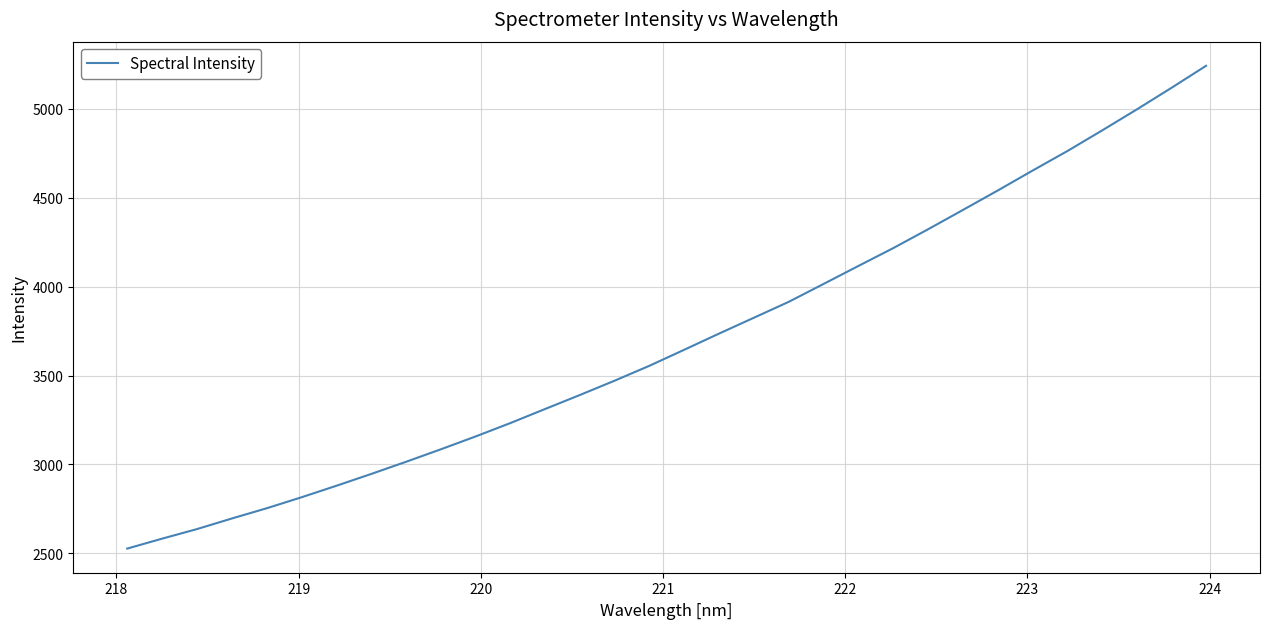

Reading left to right, list all the values displayed in this chart.

2526.2	2581.9	2635.8	2695.3	2752.9	2814.7	2879.3	2945.8	3014.2	3084.6	3156.9	3232.4	3311.7	3390.6	3471.3	3555.2	3645.3	3736.3	3825.4	3914.7	4015.3	4116.4	4216.6	4322.4	4430.9	4540.2	4652.1	4762.0	4877.9	4996.3	5118.2	5242.7